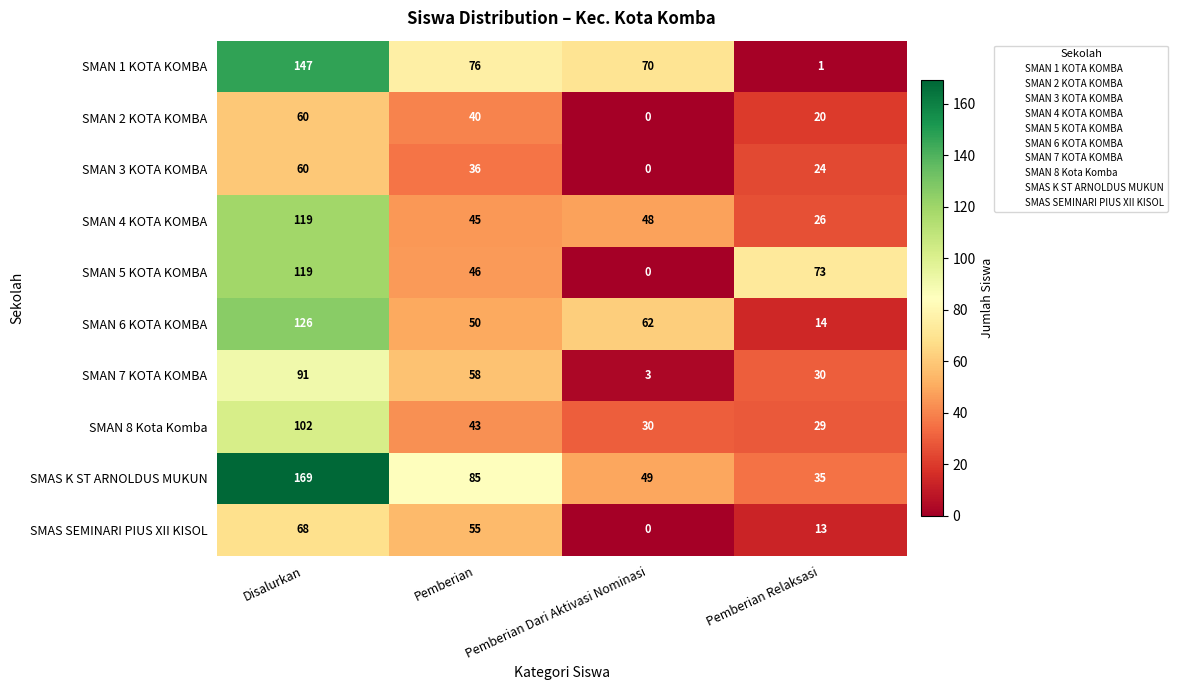

What is the difference between the highest and lowest values at Pemberian?

49